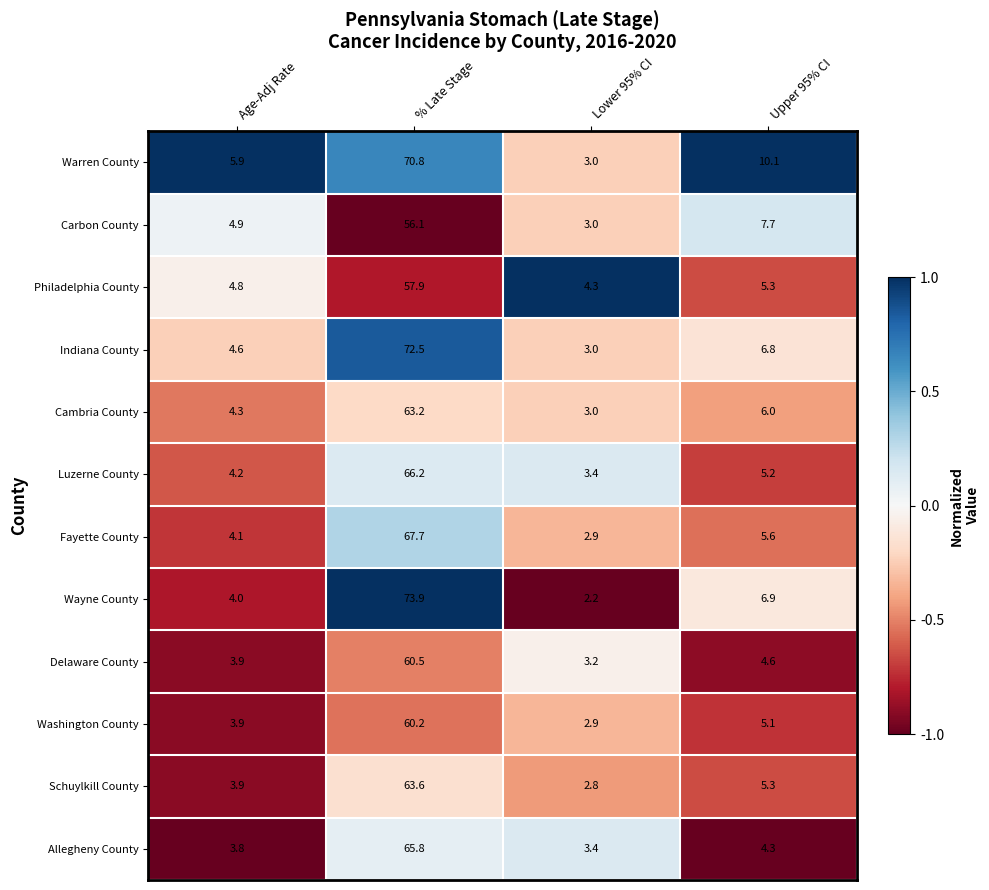

What is the difference between the maximum and minimum values in the Wayne County series?

71.7